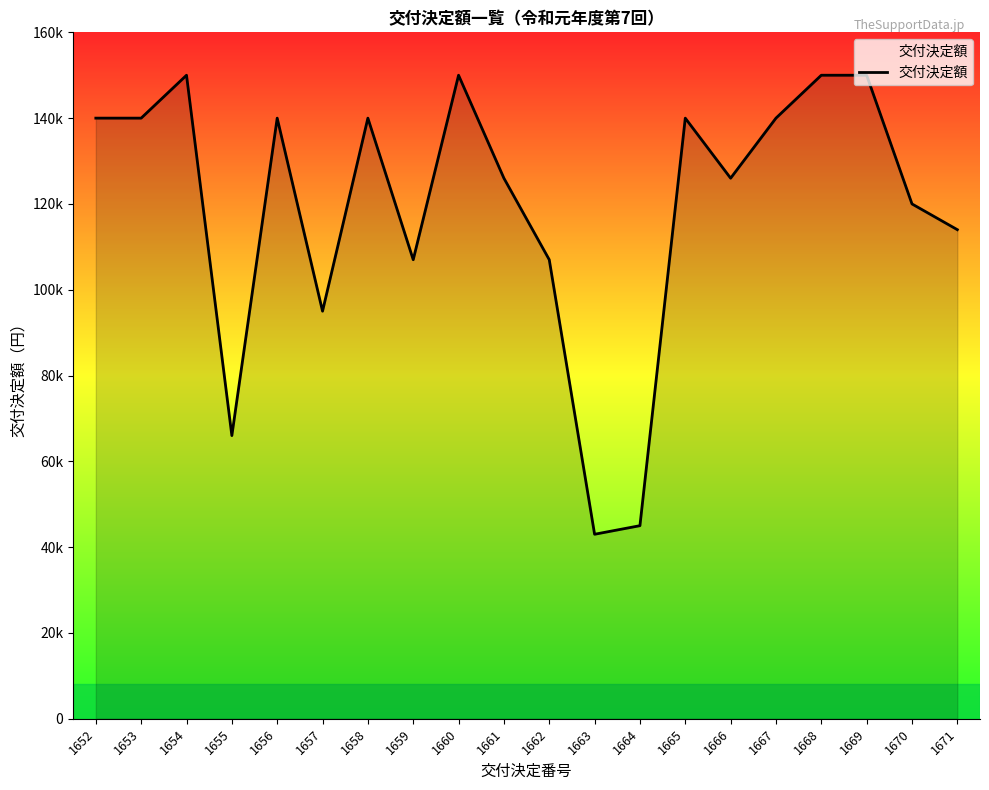

Rank the categories by value from highest to lowest.

1654, 1660, 1668, 1669, 1652, 1653, 1656, 1658, 1665, 1667, 1661, 1666, 1670, 1671, 1659, 1662, 1657, 1655, 1664, 1663